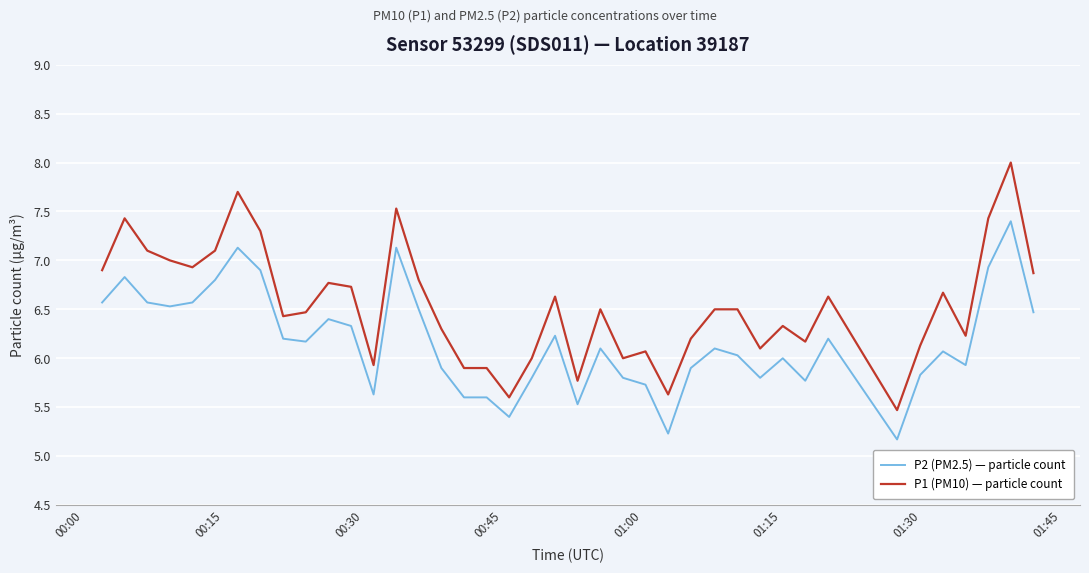

True or false: P2 (PM2.5) — particle count and P1 (PM10) — particle count intersect in this chart.

False